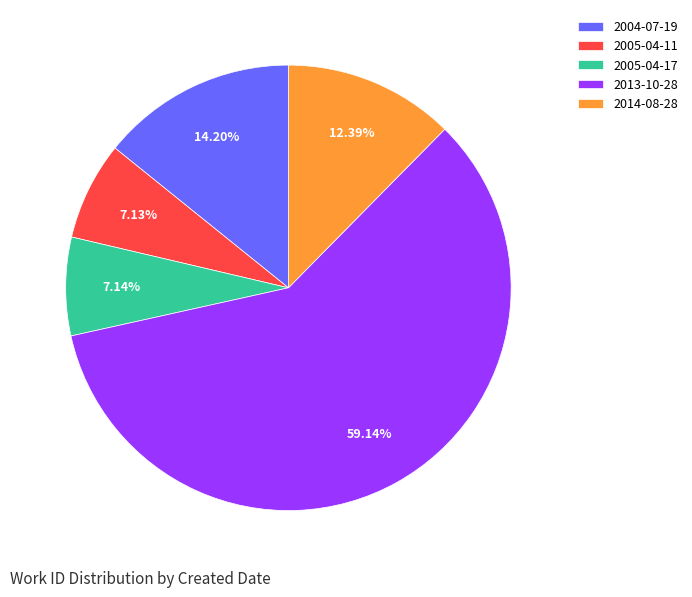

How many slices are in this pie chart?

5